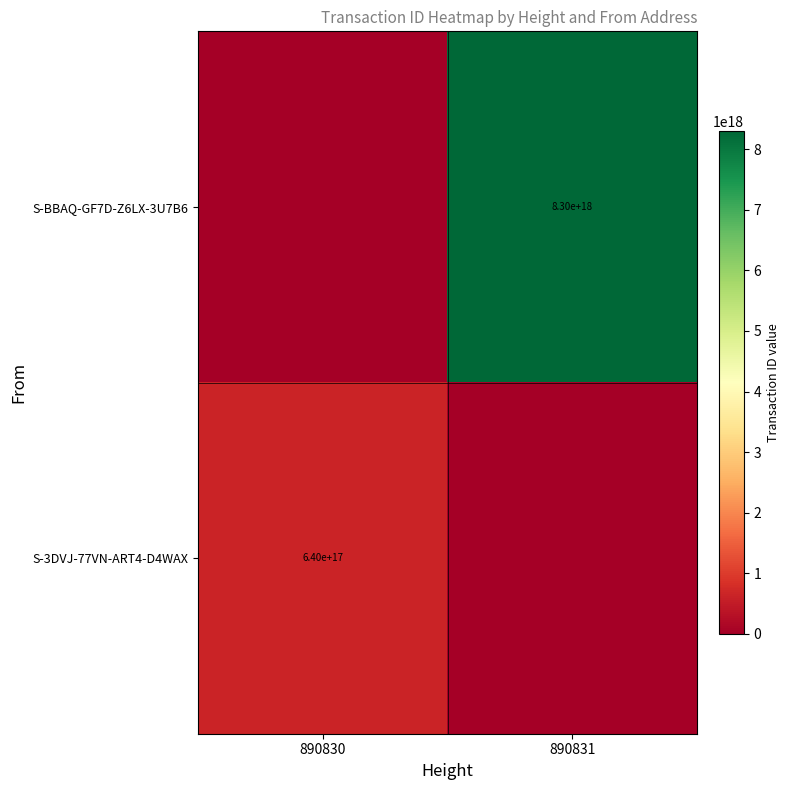

True or false: S-BBAQ-GF7D-Z6LX-3U7B6 has a value of 8300000000000000000 at 890831.

True